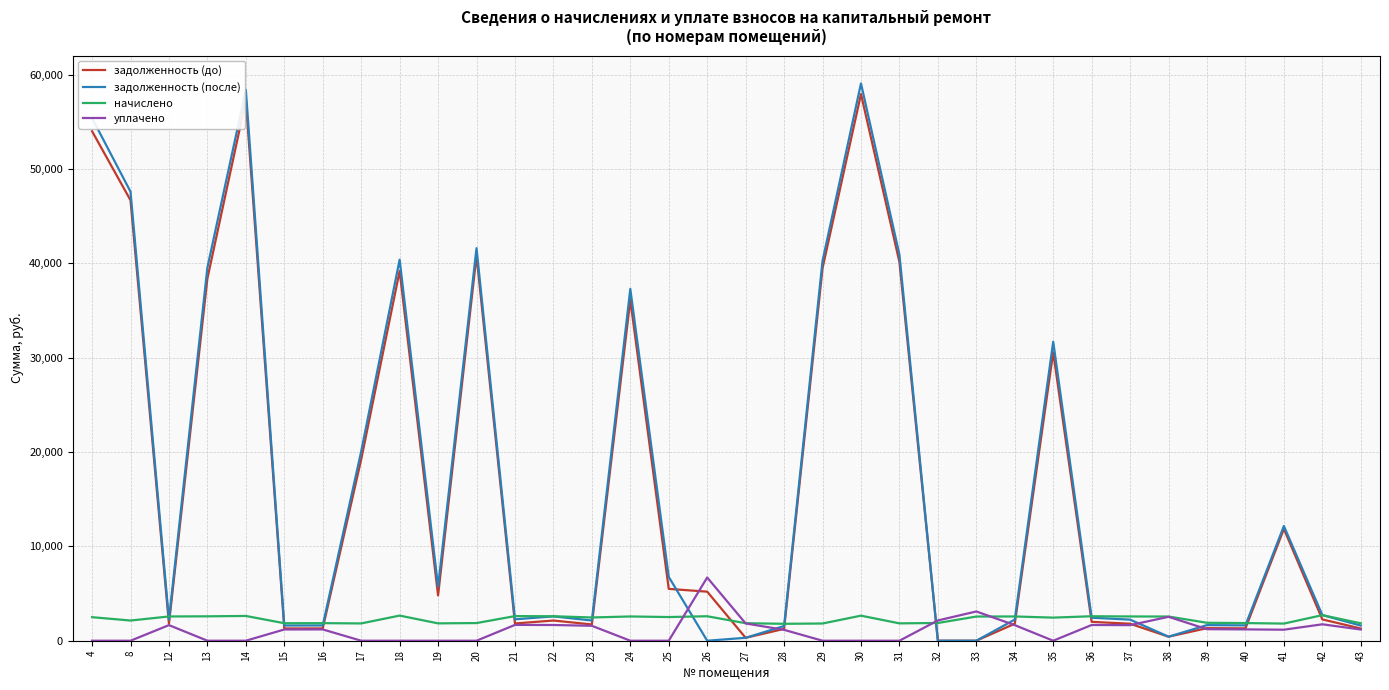

True or false: задолженность (до) and задолженность (после) cross at least once.

True